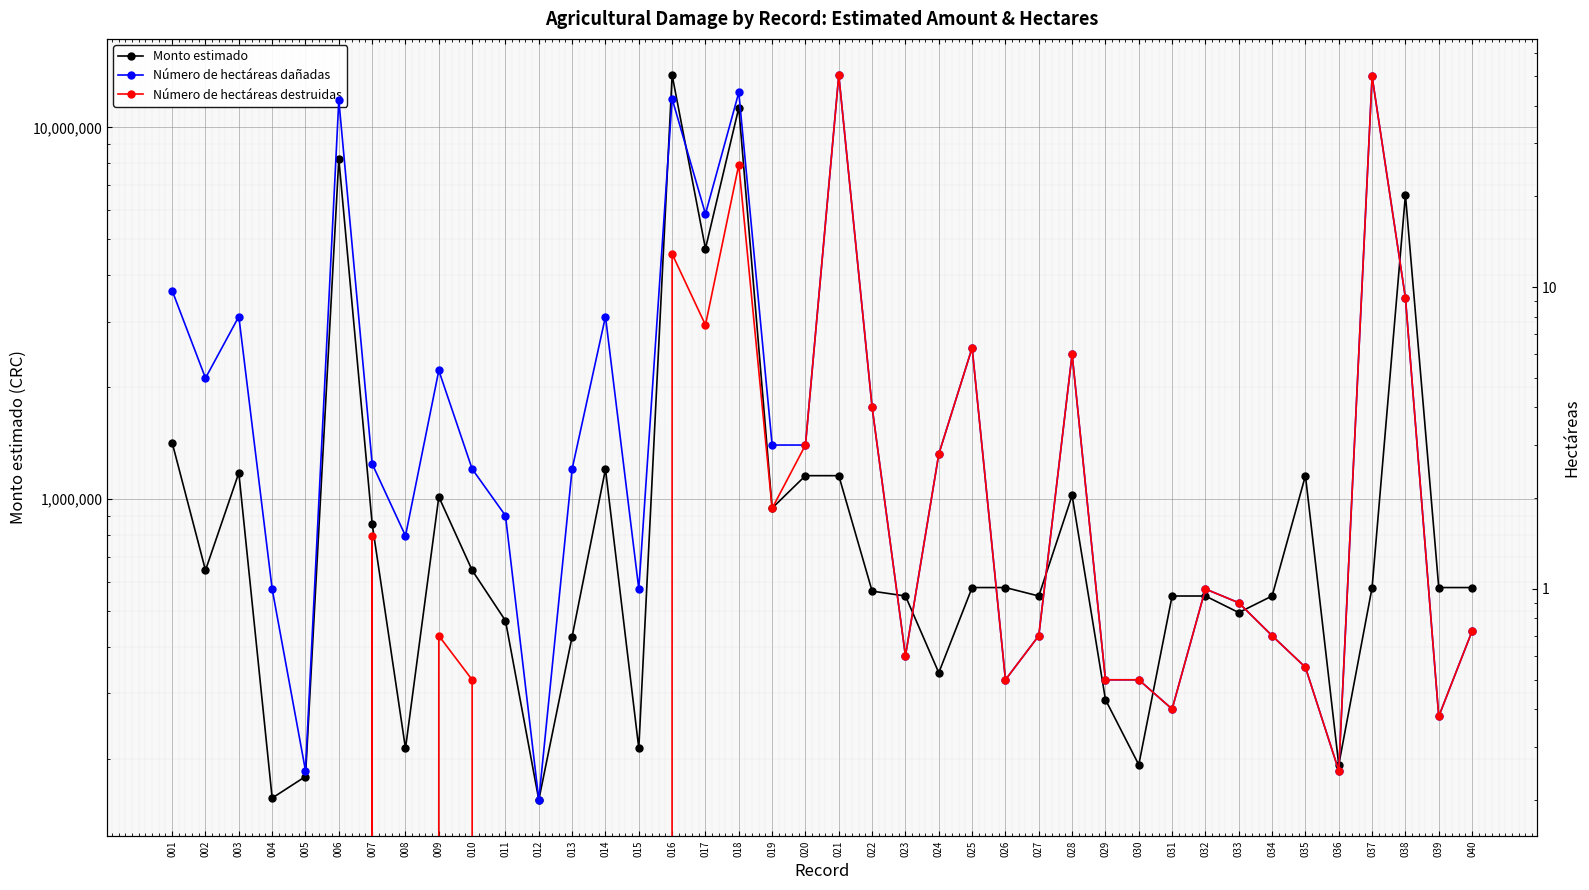

Is this an area chart (filled region under the line)?

No